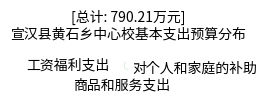

Is there a majority slice in this chart?

Yes